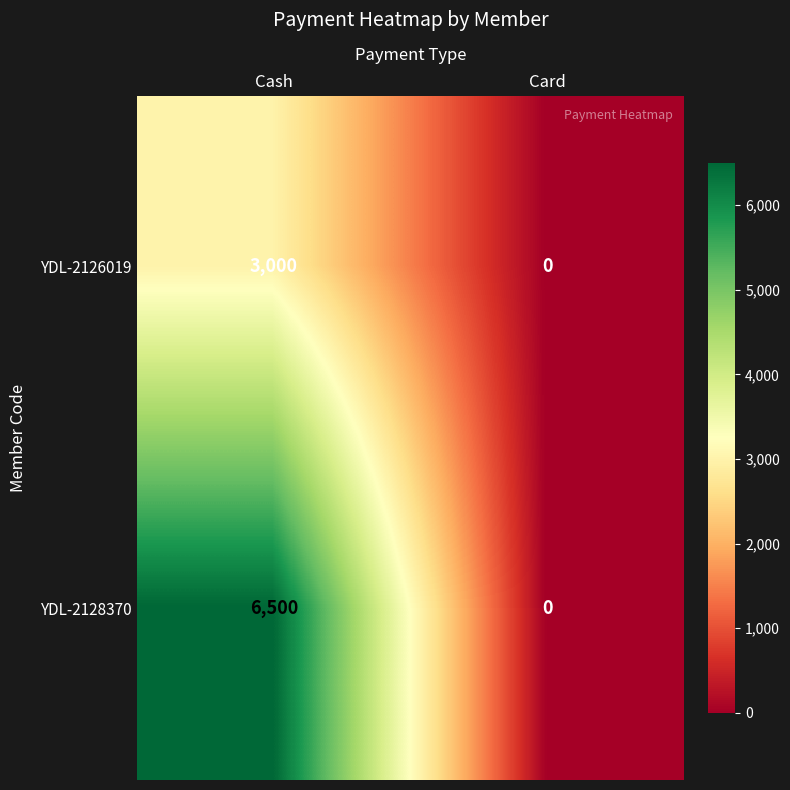

Reading left to right, list all the values displayed in this chart.

YDL-2126019: Cash=3000	Card=0
YDL-2128370: Cash=6500	Card=0